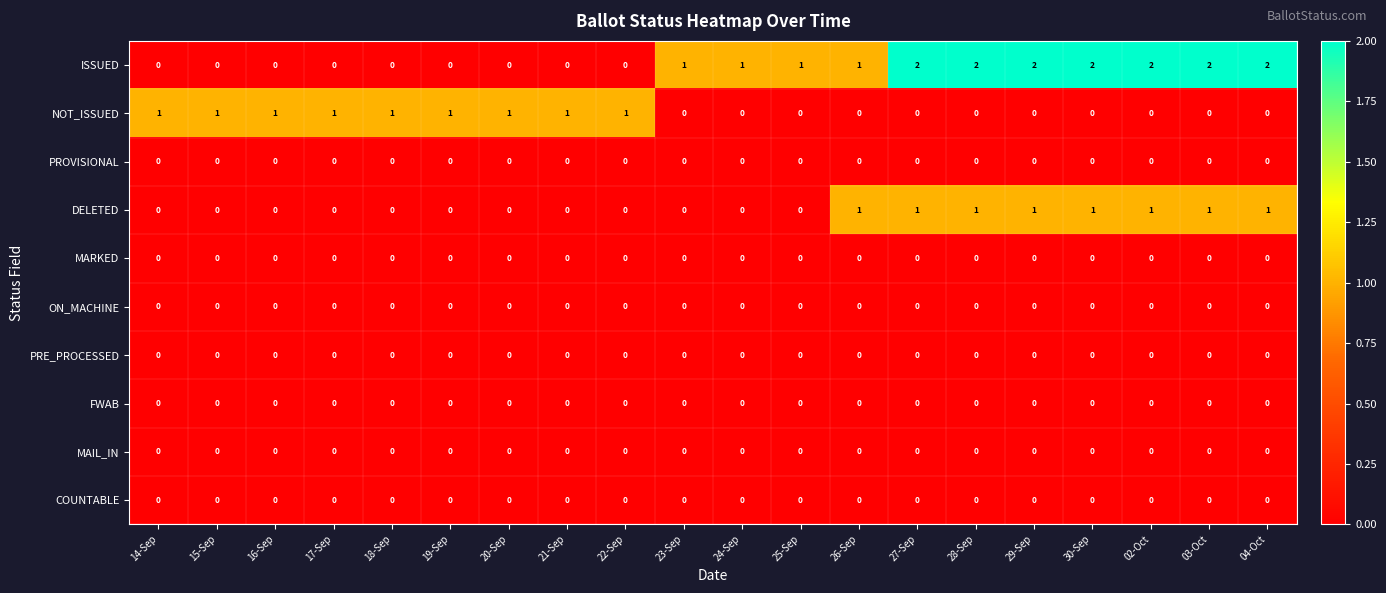

Between 20-Sep and 30-Sep, which series saw the biggest shift?

ISSUED